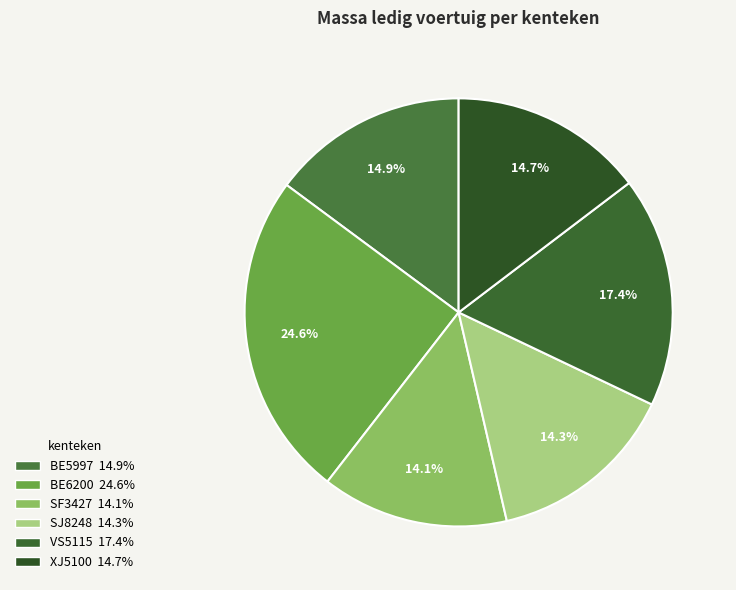

How many slices are in this pie chart?

6